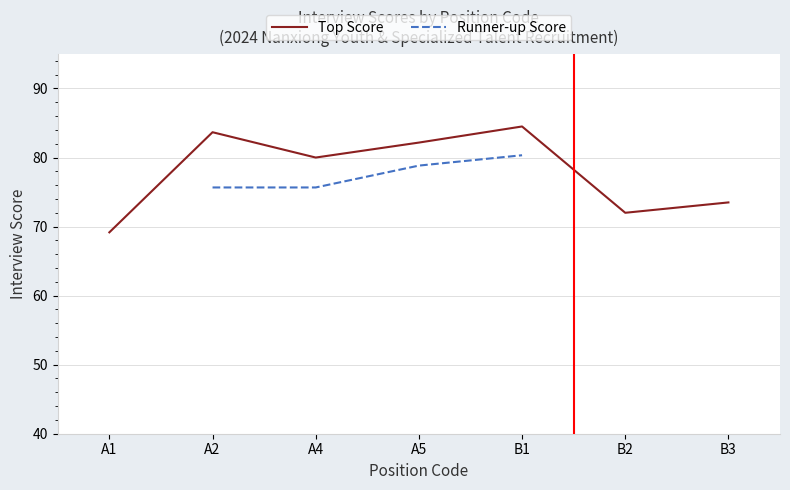

True or false: Runner-up Score and Top Score cross at least once.

False